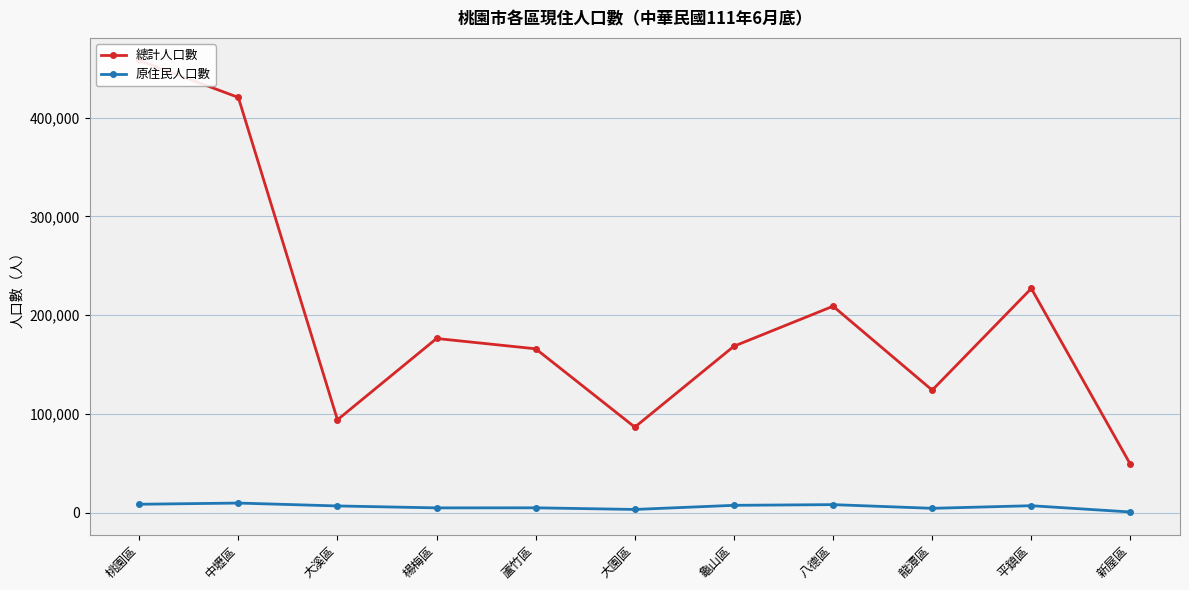

Where does the 總計人口數 series first go above 168658?

桃園區